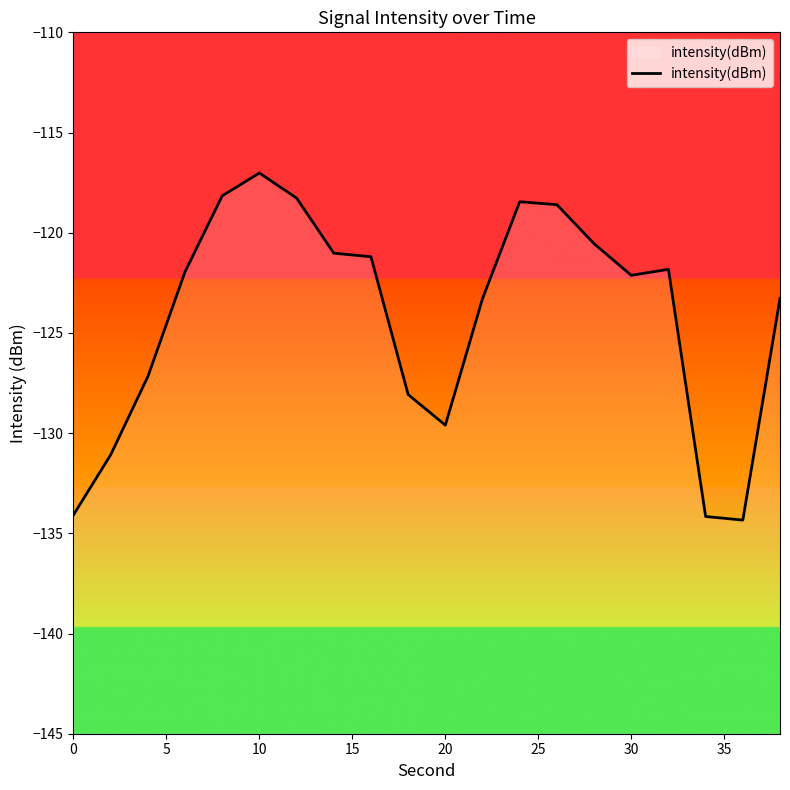

What is the value of the 17th point from the left?

-121.8